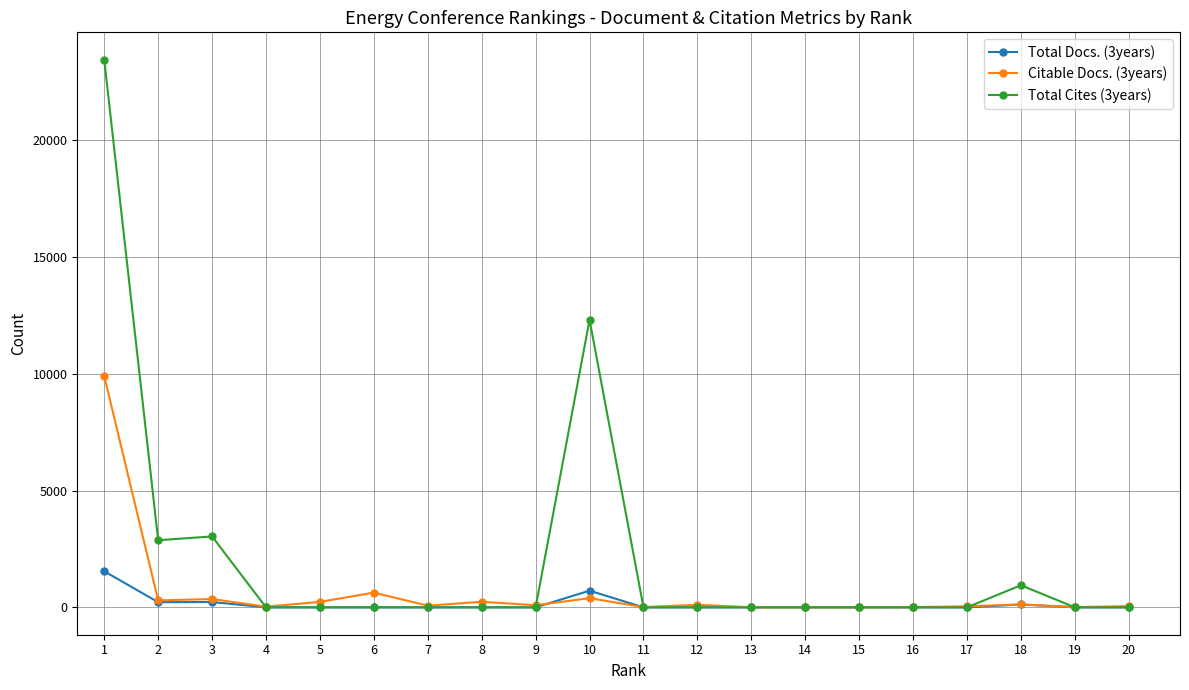

What is the difference between the Total Docs. (3years) values at 3 and 4?

228